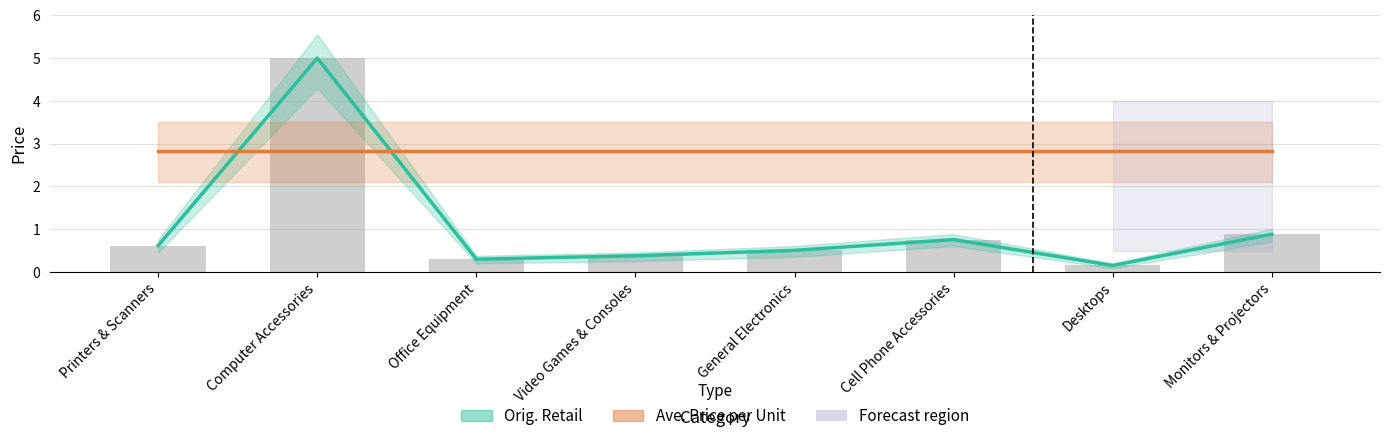

Does the chart contain stacked bars?

No